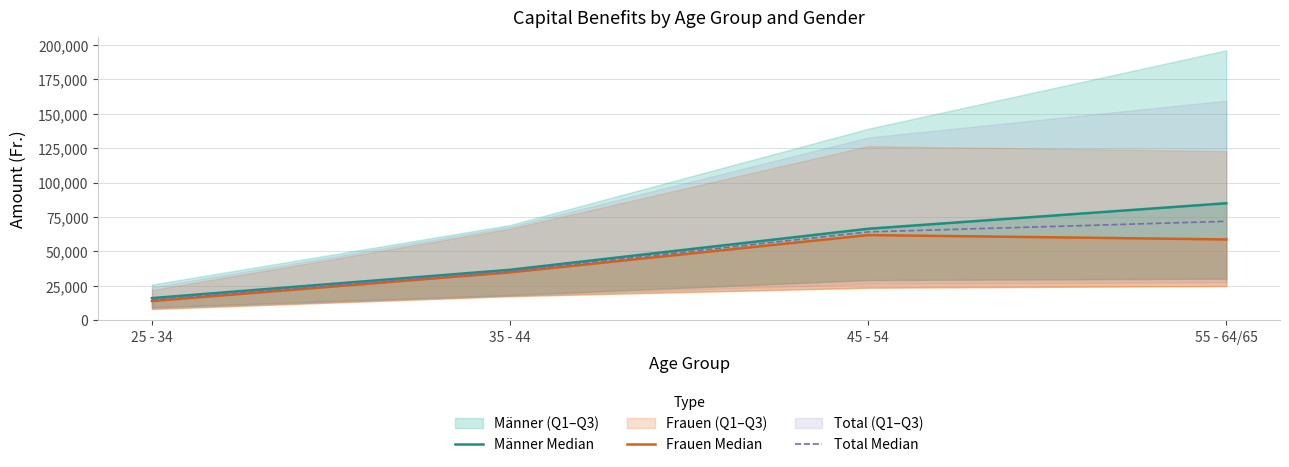

Reading left to right, extract all data points from this chart.

Männer Median: 16091.0	36657.5	66476.0	85030.0
Frauen Median: 13940.0	34803.0	61911.5	58731.5
Total Median: 15015.5	35730.2	64193.8	71880.8